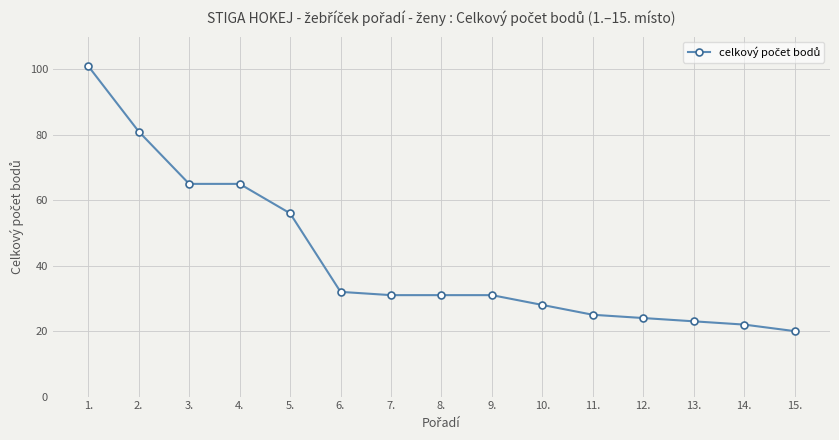

What is the label of the 10th point from the right?

6.